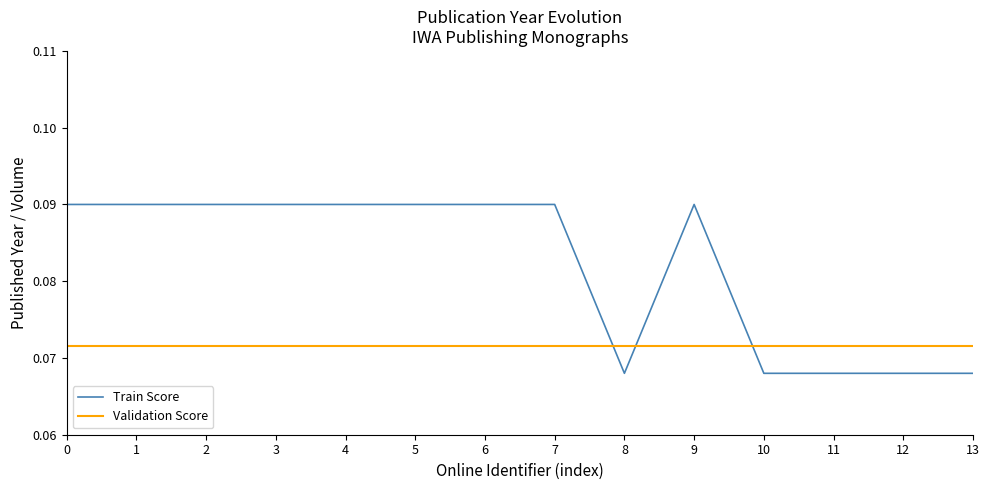

Does the chart display data point markers on the line(s)?

No